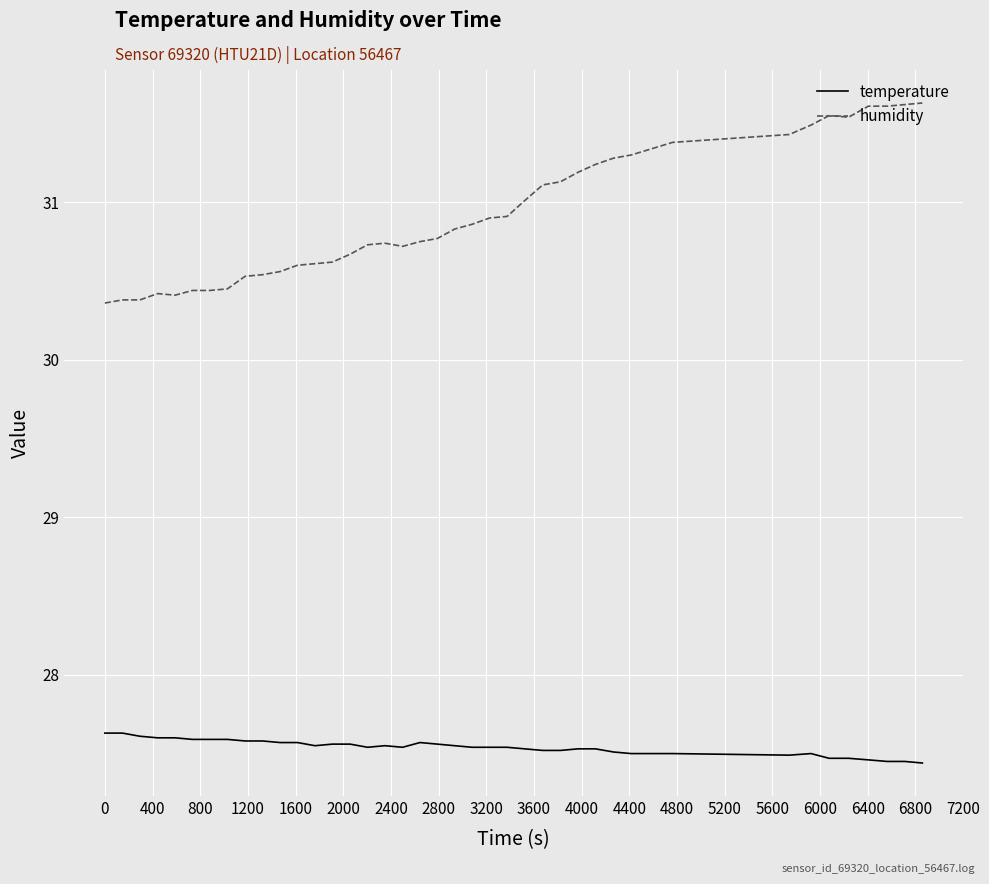

Which series has the largest range (max minus min)?

humidity